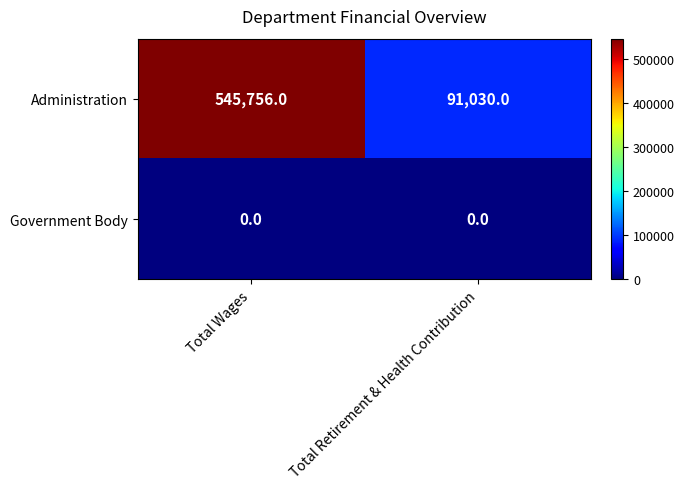

At which category does the chart reach its peak across all series?

Total Wages